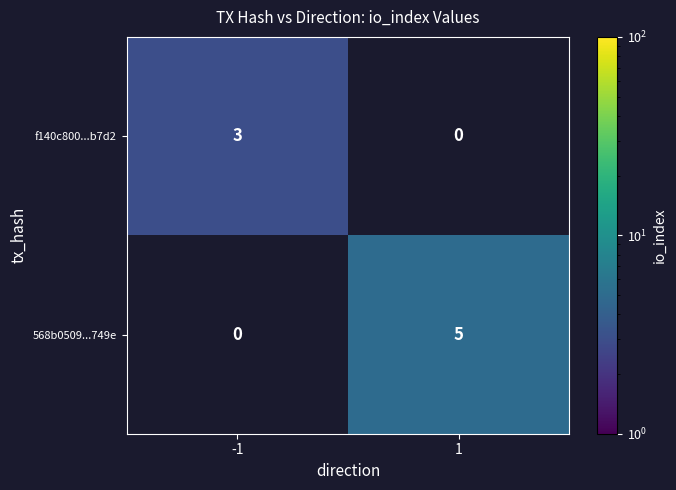

Between -1 and 1, which series saw the biggest shift?

568b0509...749e